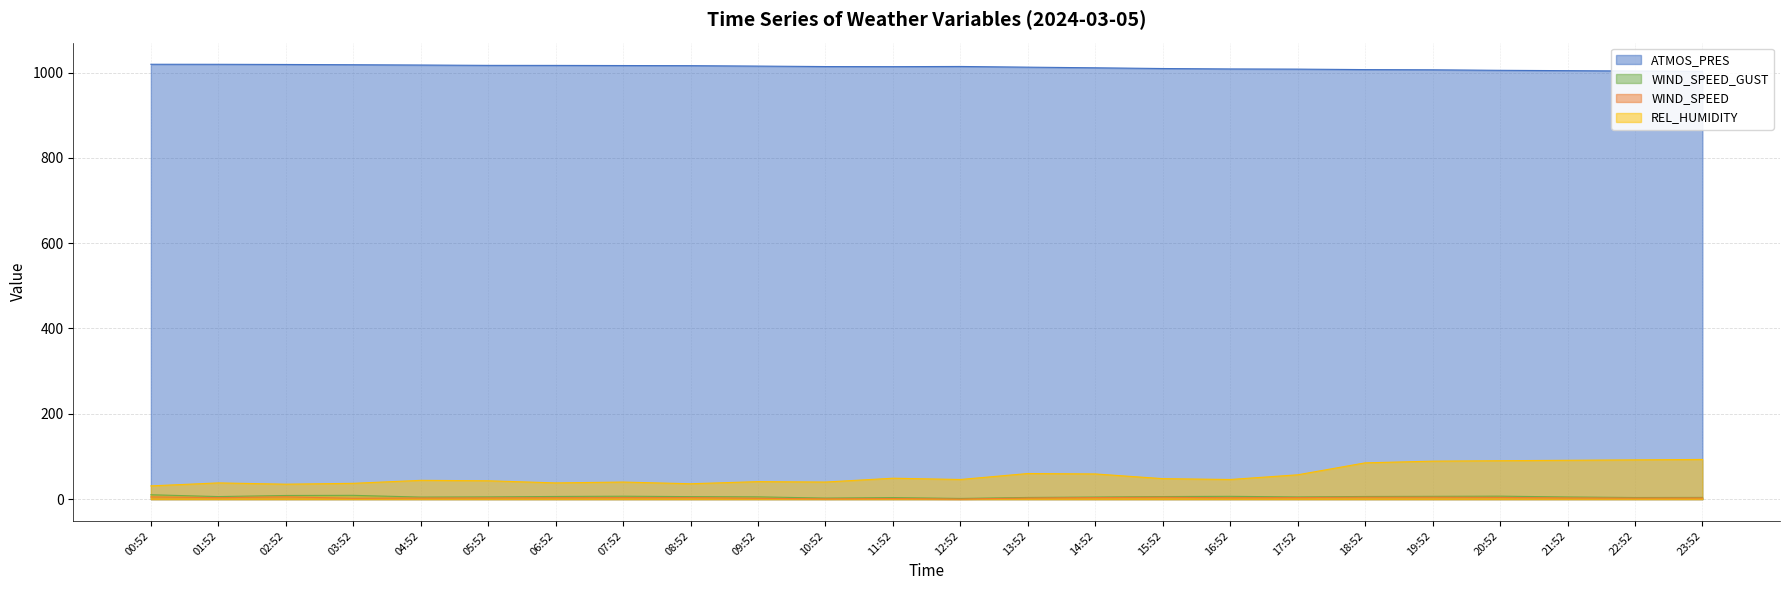

Which series has the largest total across all categories?

ATMOS_PRES